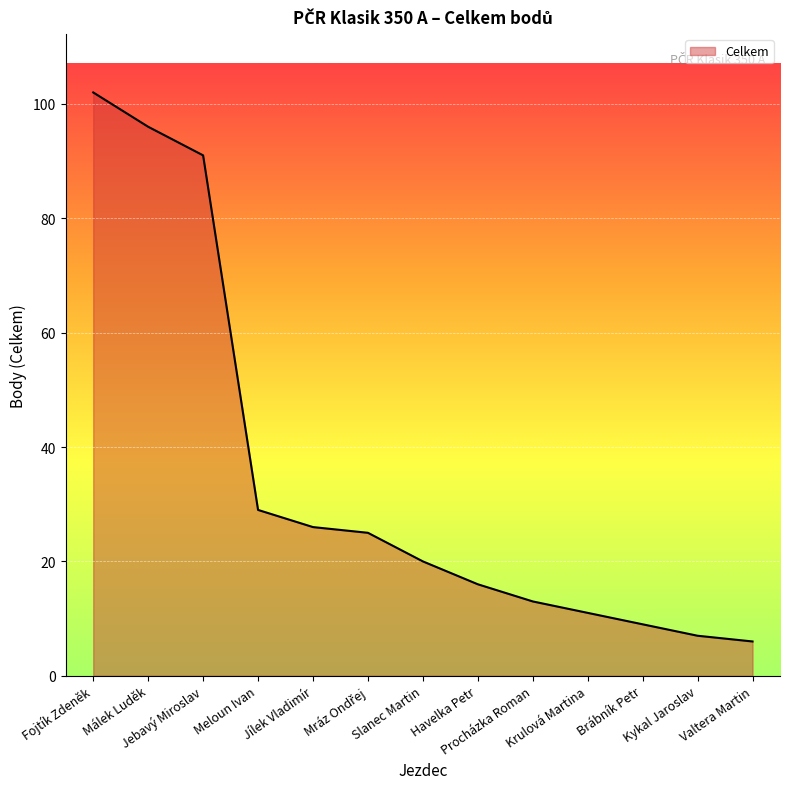

What is the greatest value displayed?

102